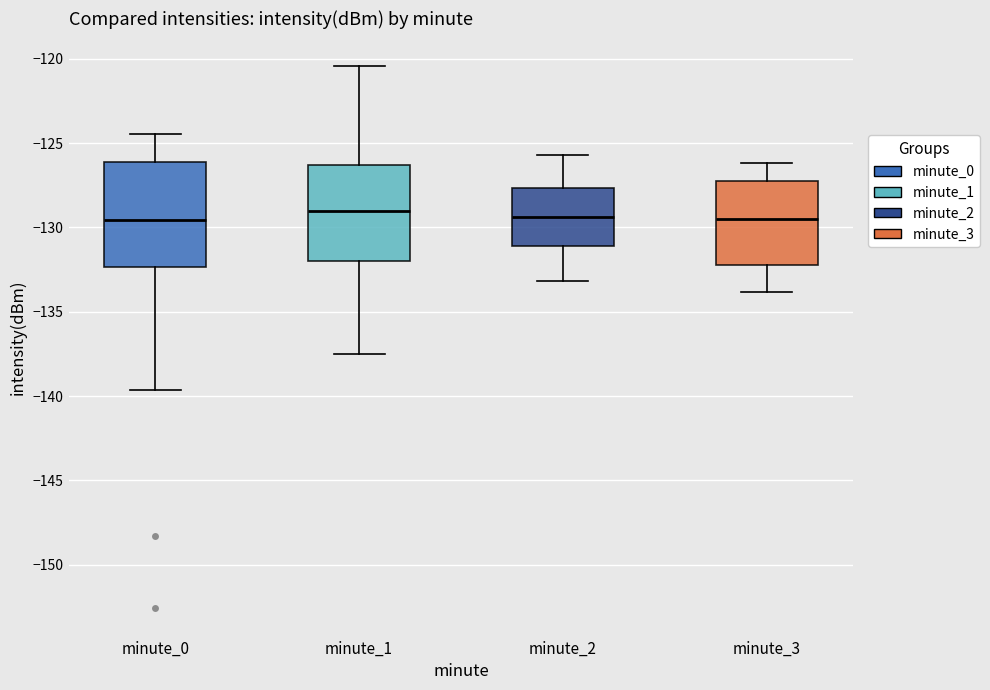

Where is the lower edge of the box for minute_1 on the y-axis? The values are not printed on the chart, so give them approximately, as read against the axis.

-132.0